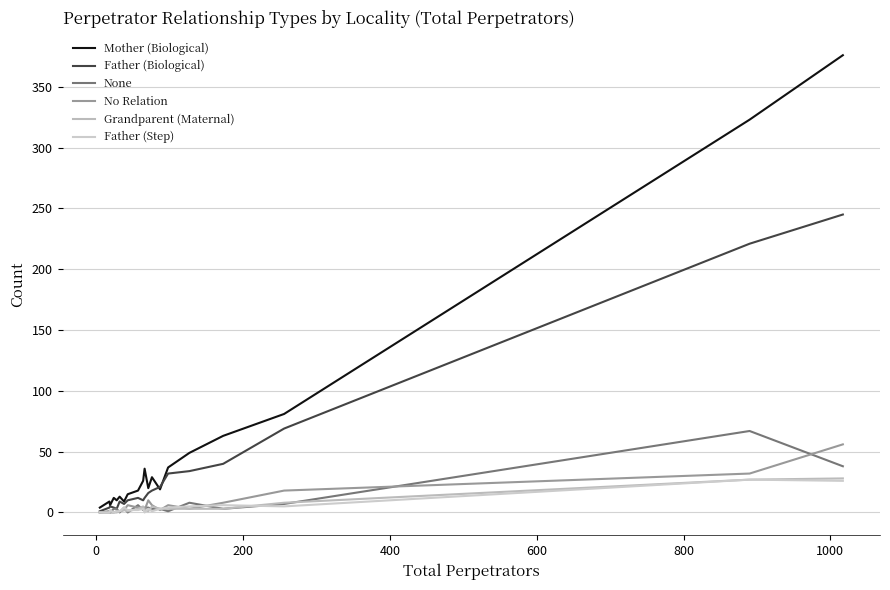

Which series has the widest spread of values?

Mother (Biological)